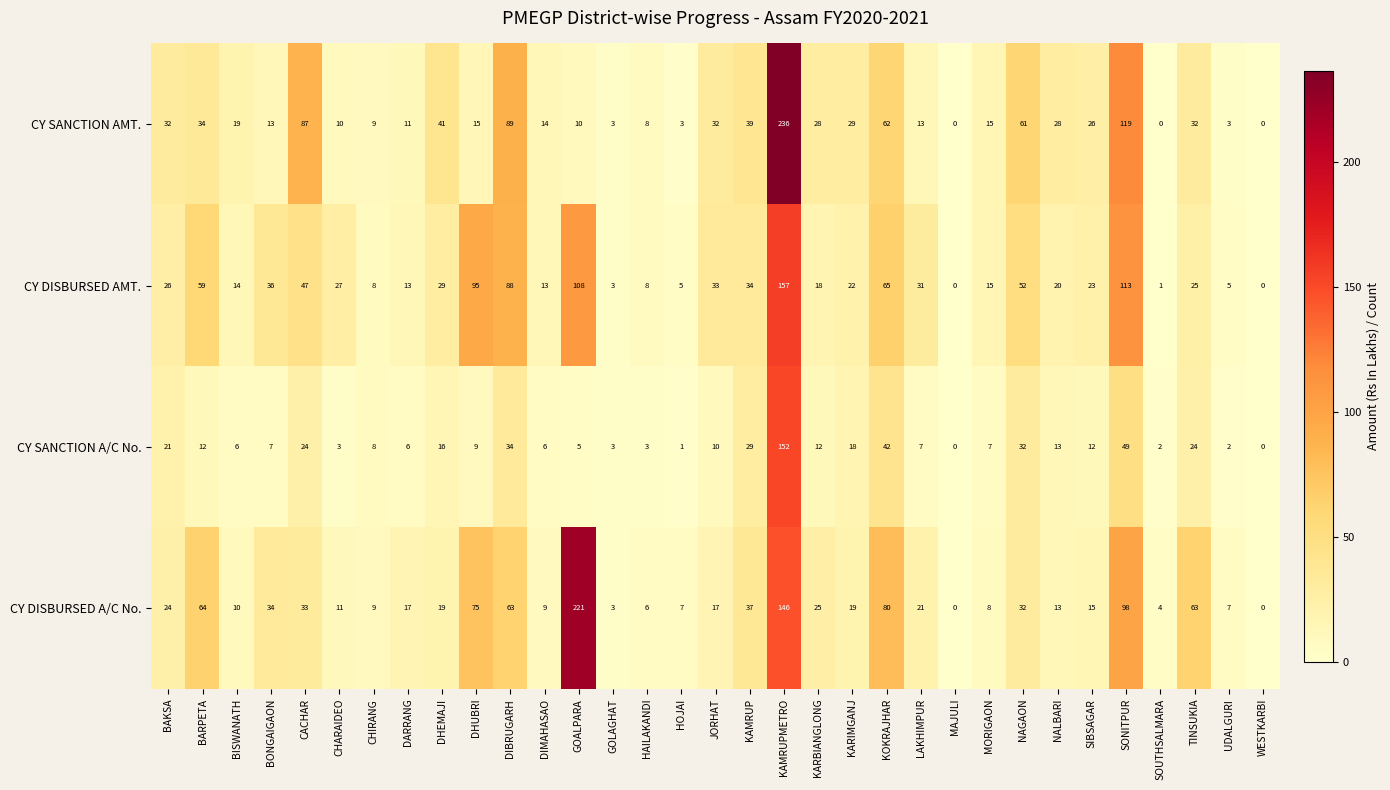

Is it true that CY DISBURSED A/C No. equals 7 at NAGAON?

False